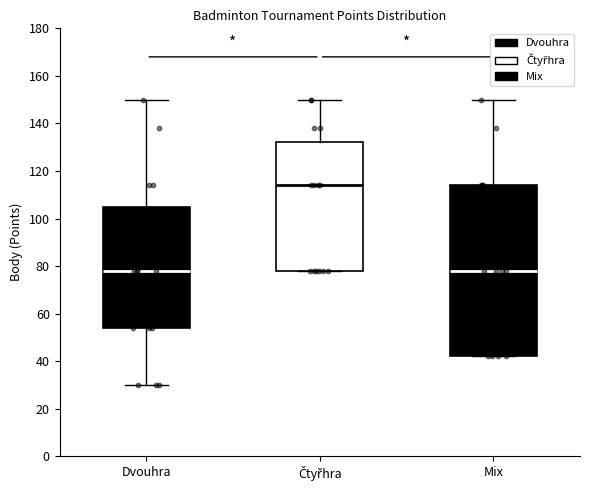

Which box has the highest median line?

Čtyřhra